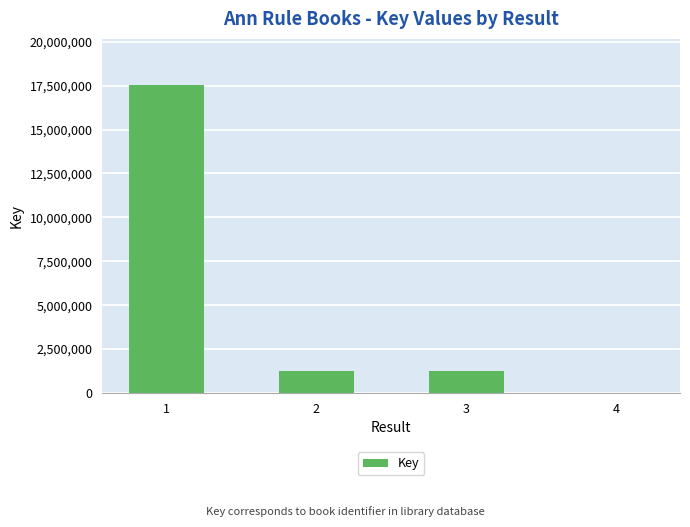

Where does the data first go above 1278927?

1